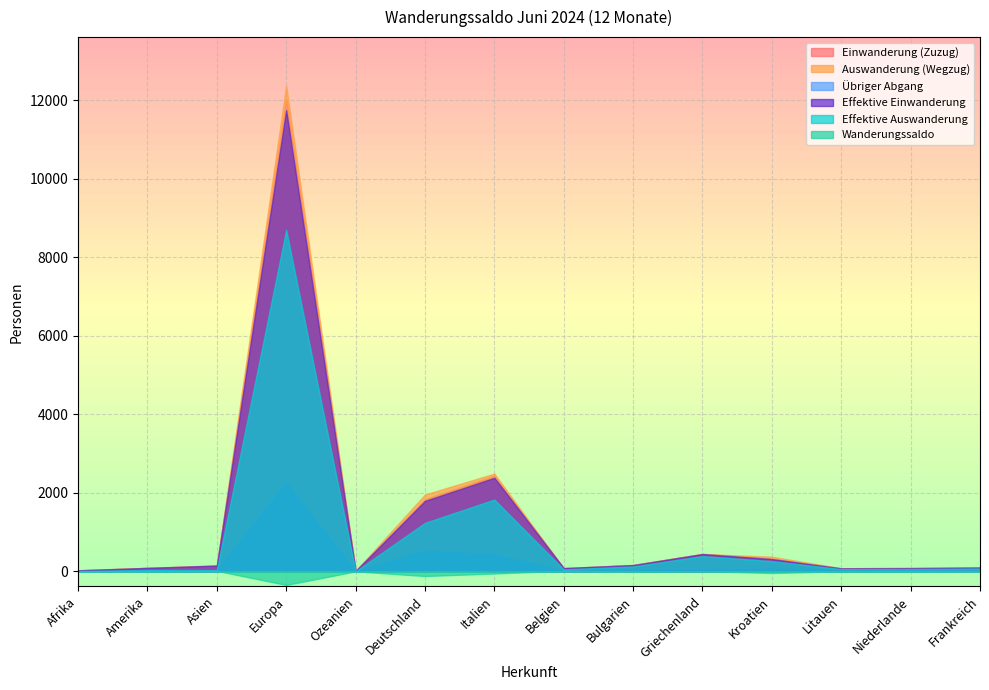

Reading left to right, transcribe all the data shown in this chart.

Einwanderung (Zuzug): 27	89	149	12027	10	1838	2436	83	162	445	330	78	85	98
Auswanderung (Wegzug): 26	89	137	12373	11	1957	2491	70	164	440	373	78	94	98
Übriger Abgang: 10	34	37	2266	9	526	434	20	24	40	69	16	22	14
Effektive Einwanderung: 26	88	148	11749	10	1795	2384	83	160	441	313	76	80	97
Effektive Auswanderung: 7	36	35	8698	2	1235	1829	50	125	388	260	57	58	73
Wanderungssaldo: 1	0	12	-346	-1	-119	-55	13	-2	5	-43	0	-9	0